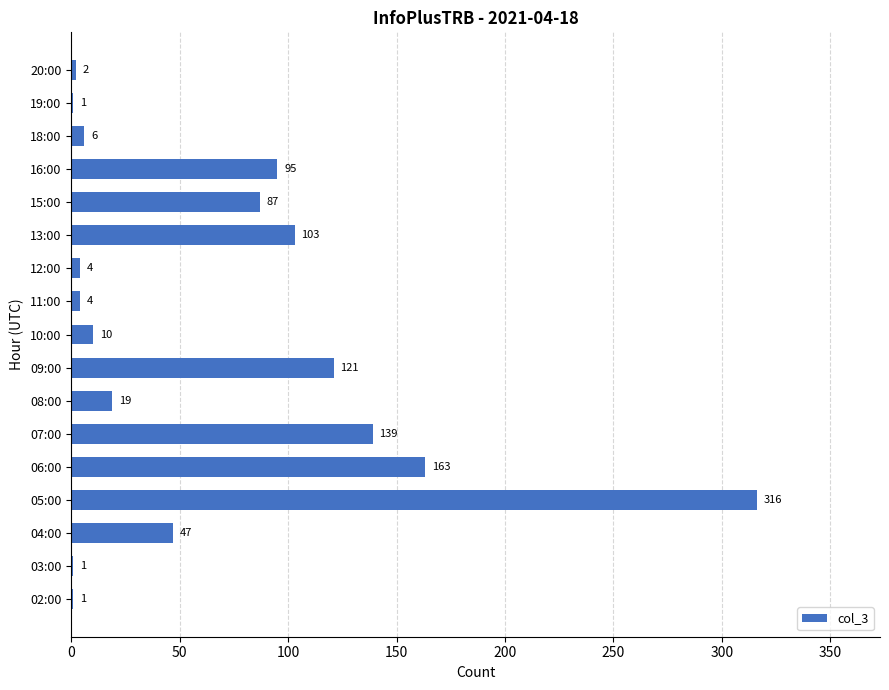

What is the sum of all values?

1119